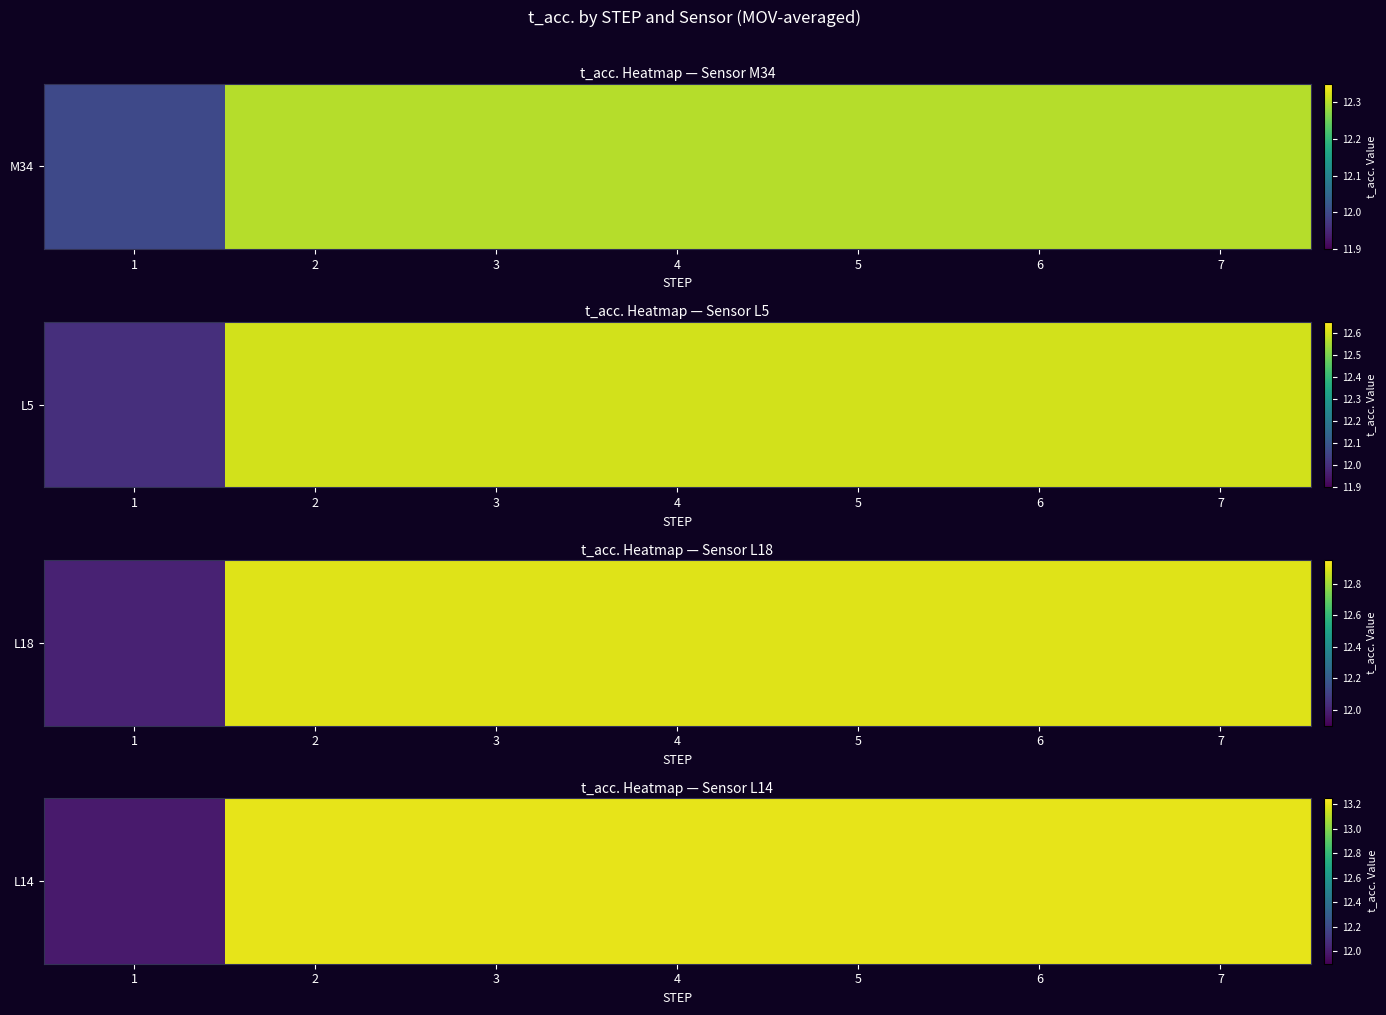

List the labels in order of value, smallest first.

1, 2, 3, 4, 5, 6, 7